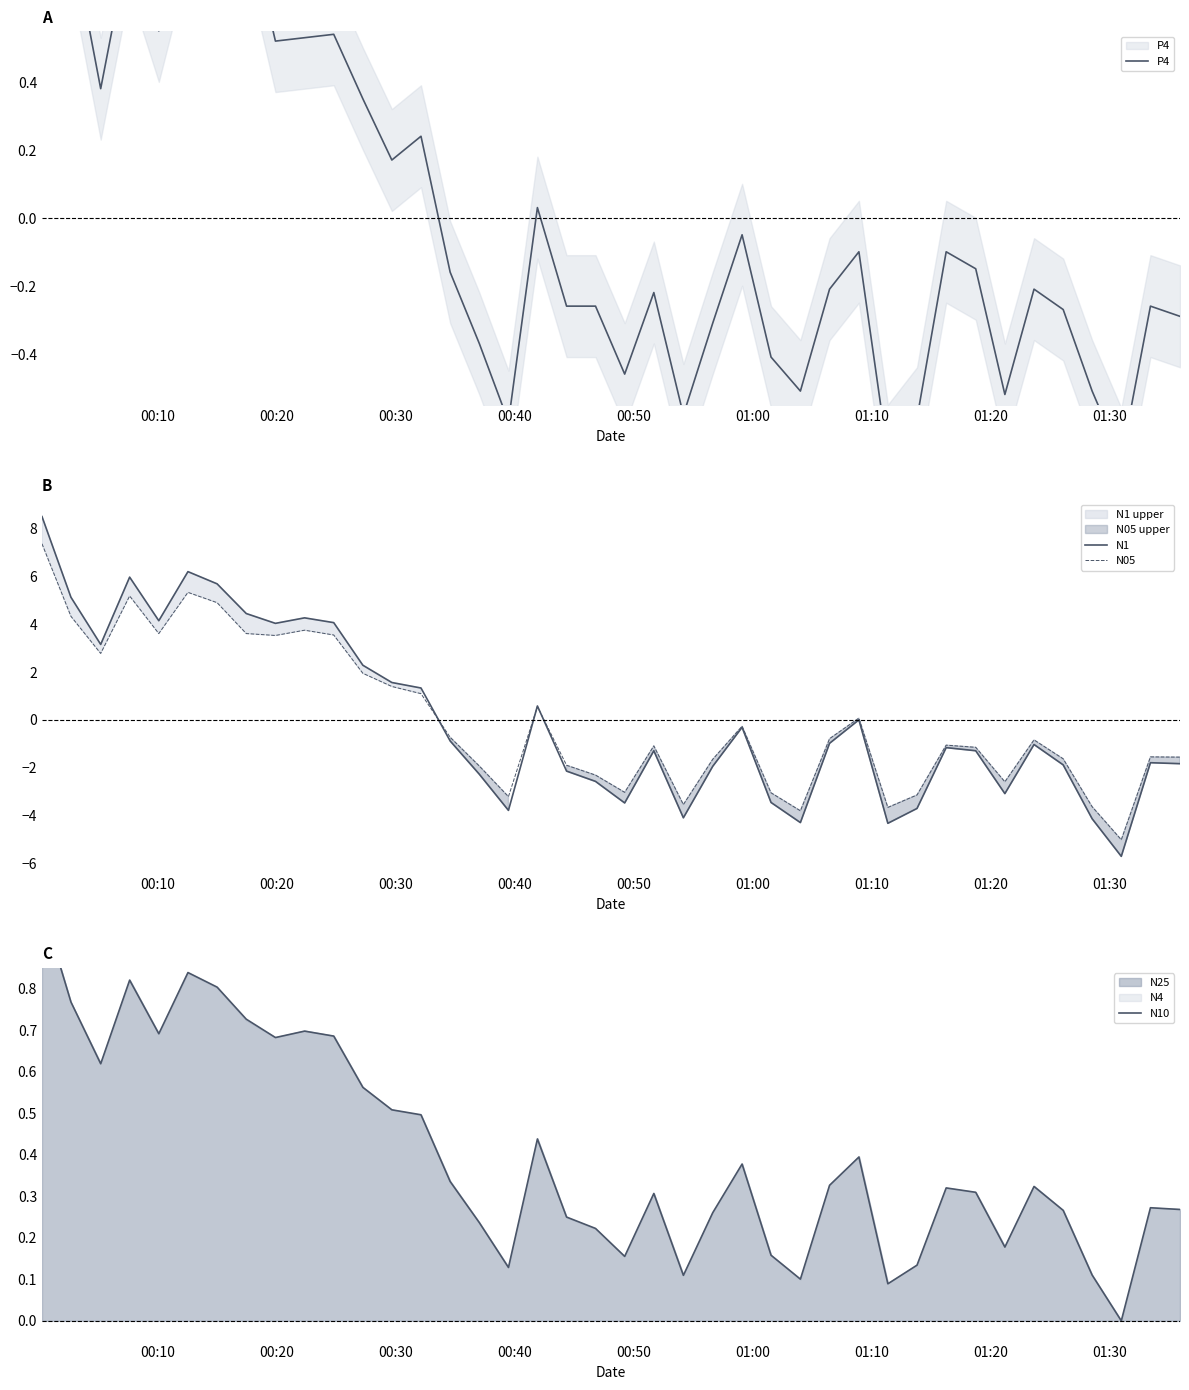

What is the highest value of the N1 series?

8.5